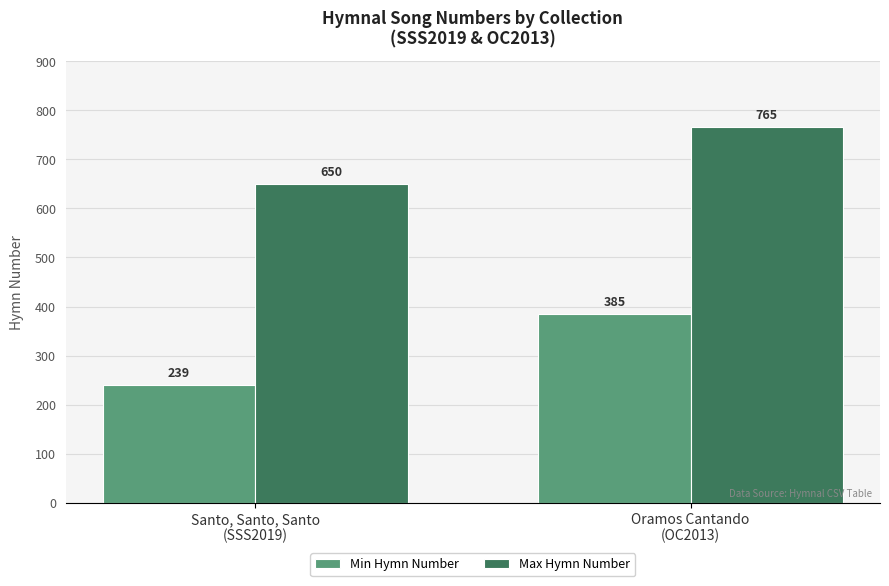

What is the maximum value for Min Hymn Number?

385